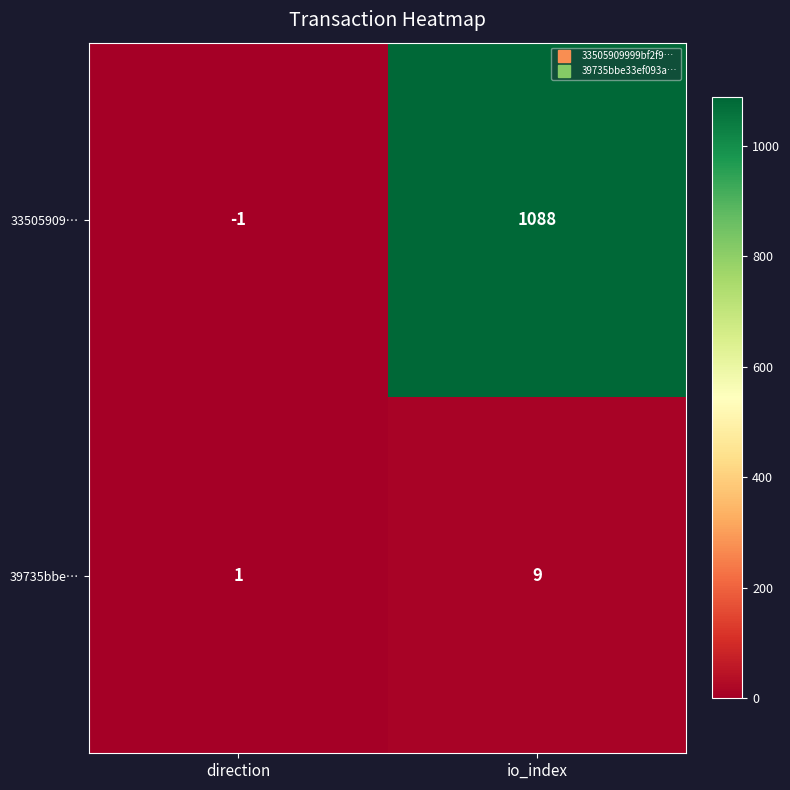

What is the smallest value displayed?

-1